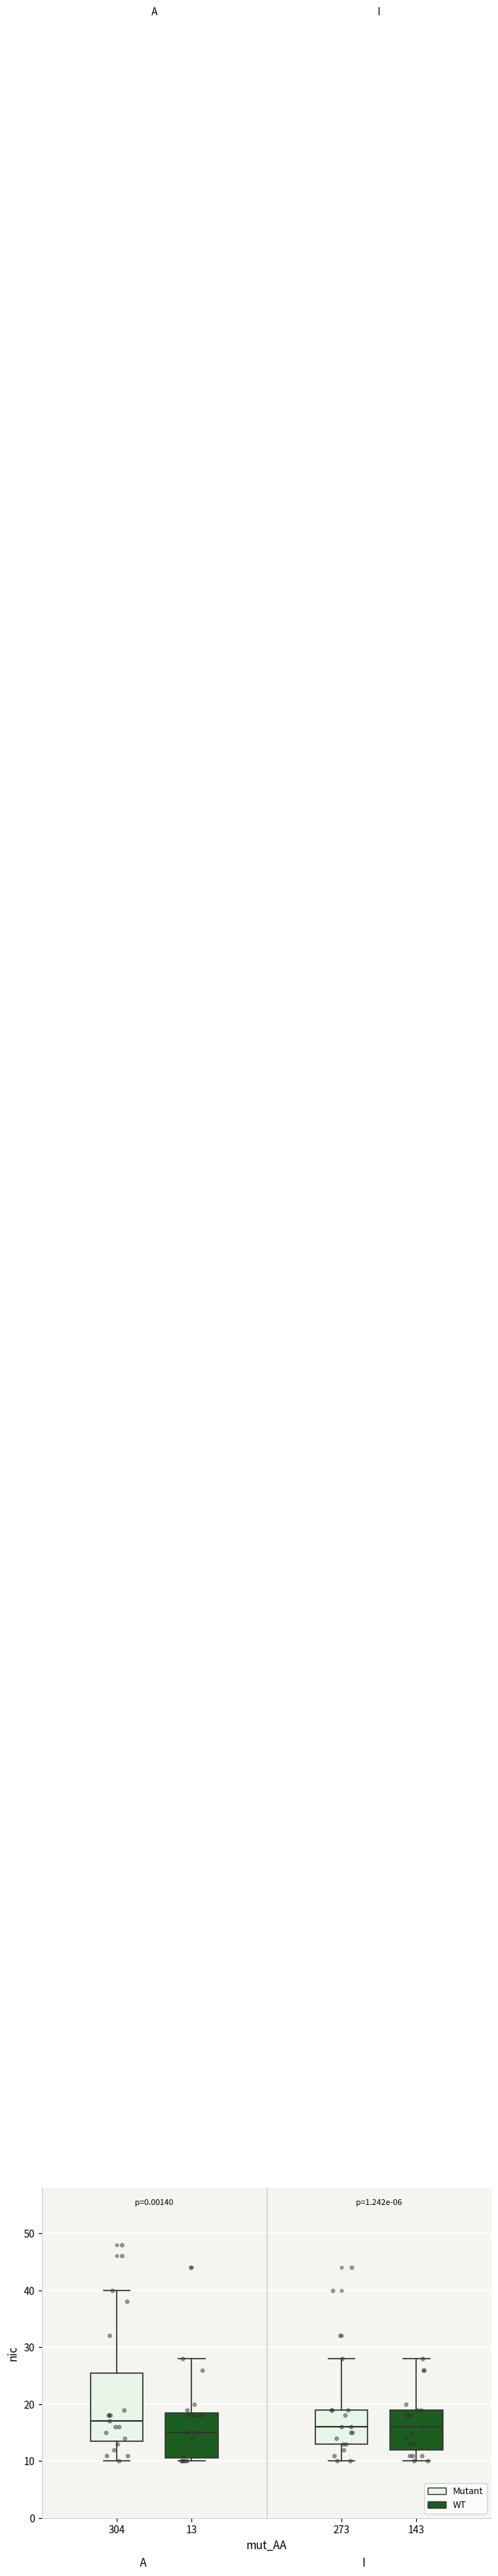

Which box has the lowest median line?

13